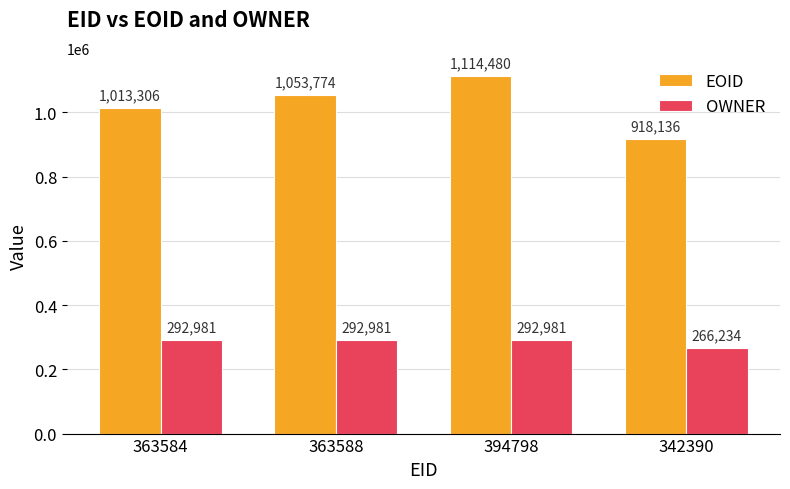

At 342390, list the series in order from smallest to largest.

OWNER, EOID